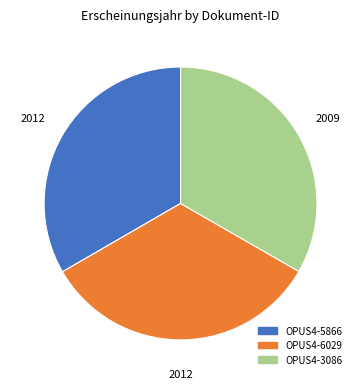

How many segments does this pie chart have?

3